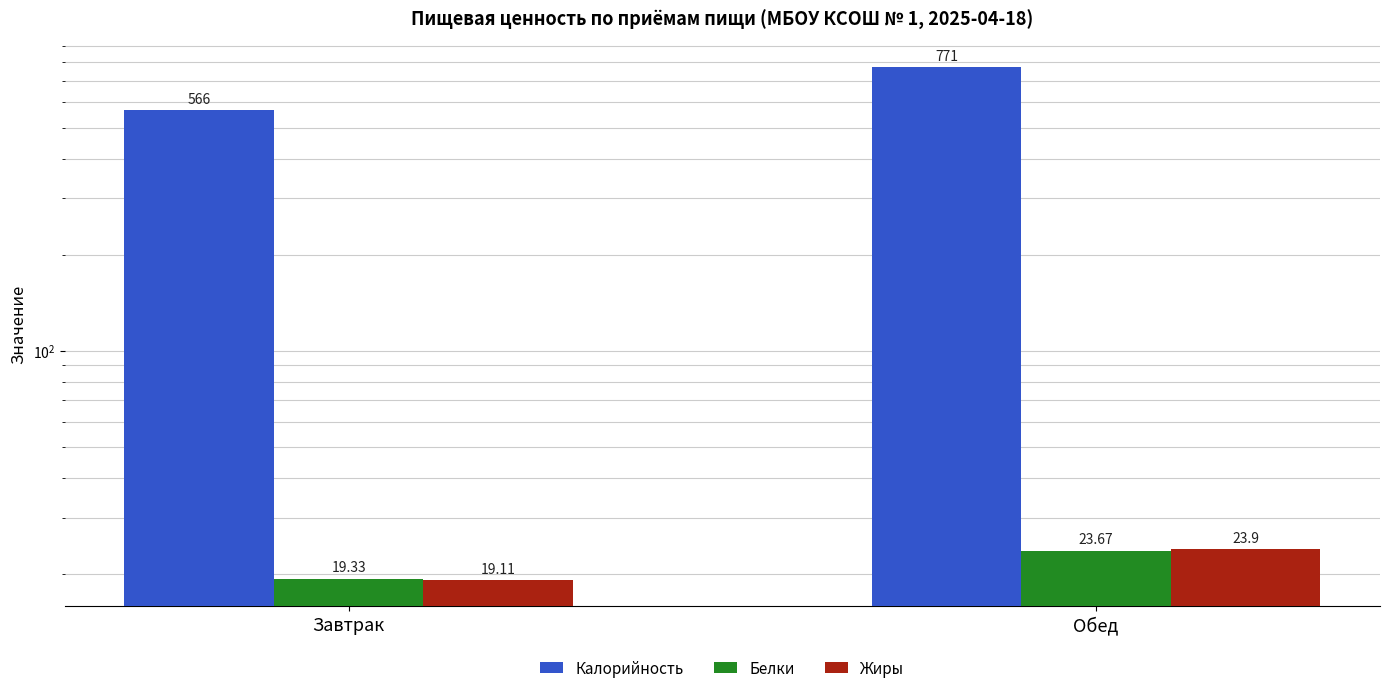

What are all the series names shown in the legend?

Калорийность, Белки, Жиры